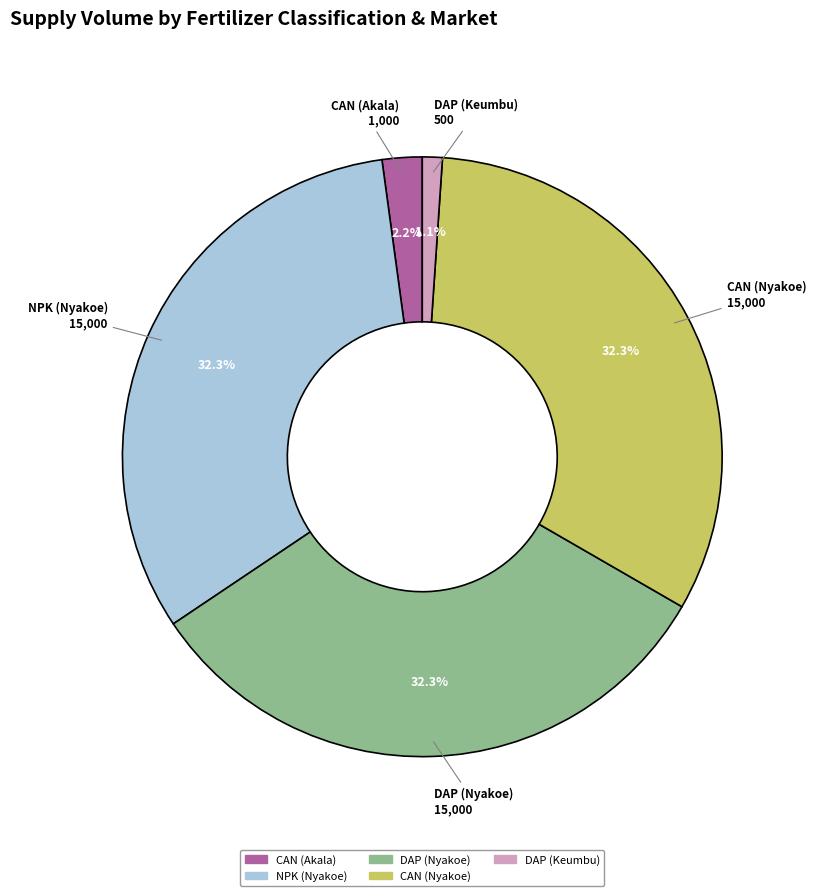

What portion of the pie excludes DAP (Keumbu)?

98.9%